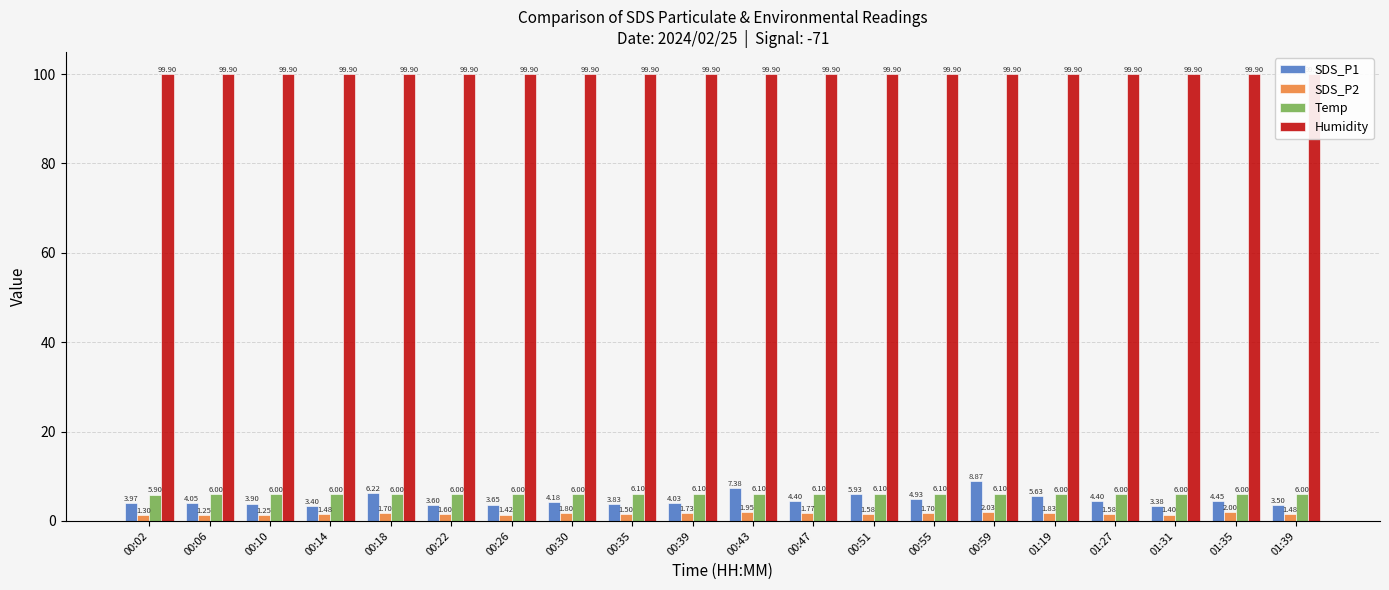

What is the total value across all series at 00:18?

113.8